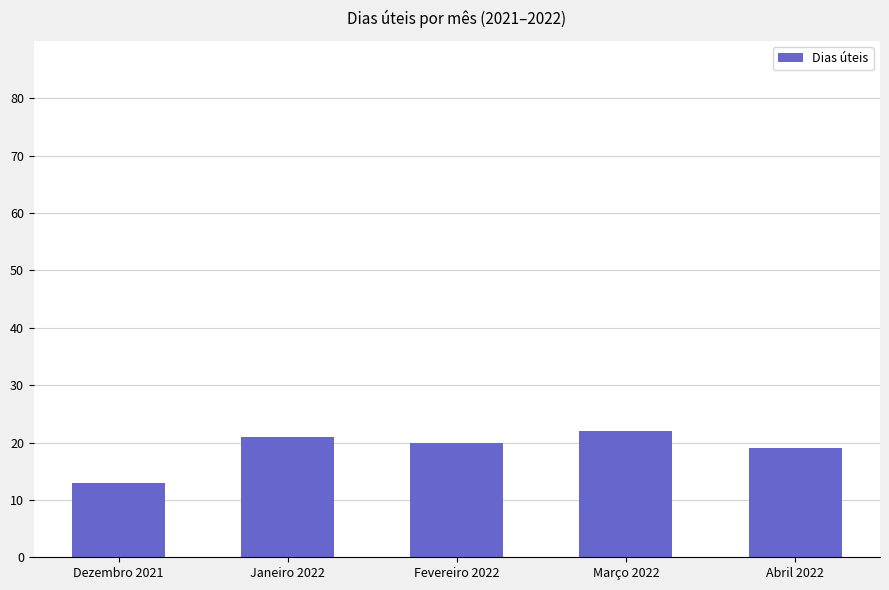

List the labels in order of value, largest first.

Março 2022, Janeiro 2022, Fevereiro 2022, Abril 2022, Dezembro 2021